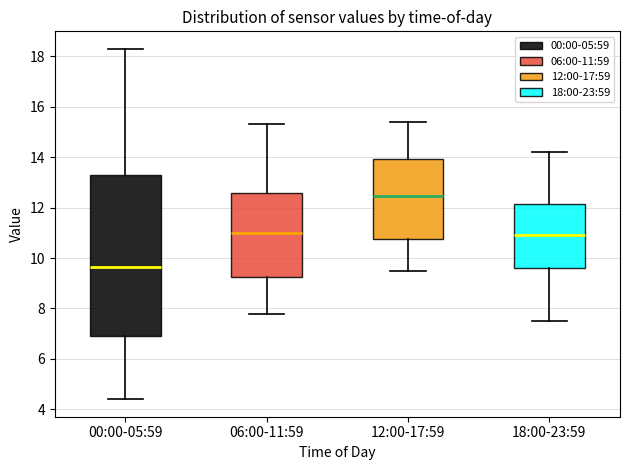

Where is the upper edge of the box for 18:00-23:59 on the y-axis? The values are not printed on the chart, so give them approximately, as read against the axis.

12.2